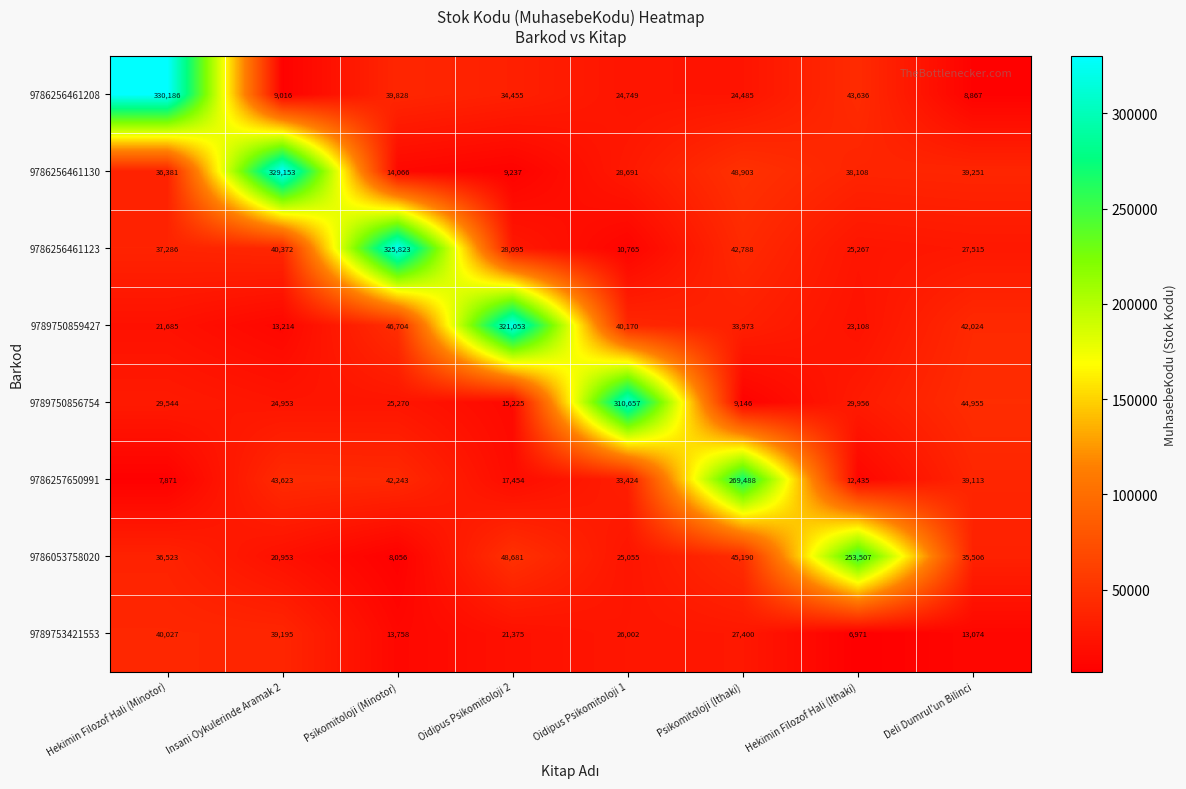

What is the smallest value displayed?

6971